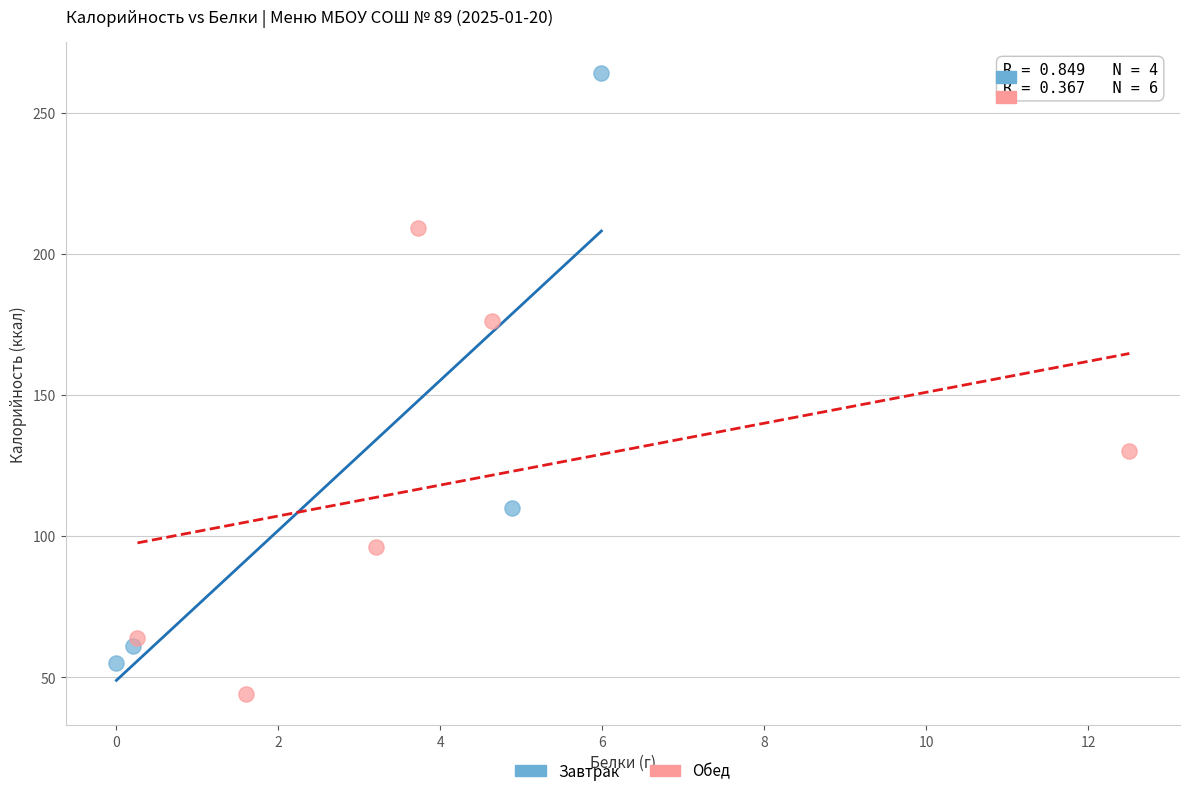

Which series reaches the maximum Y coordinate?

Завтрак